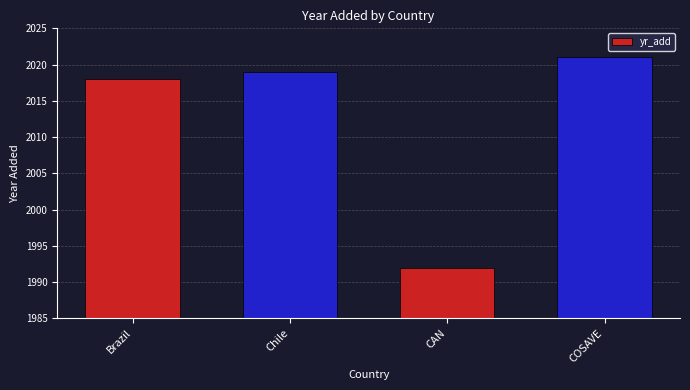

What is the label of the 3rd bar from the left?

CAN